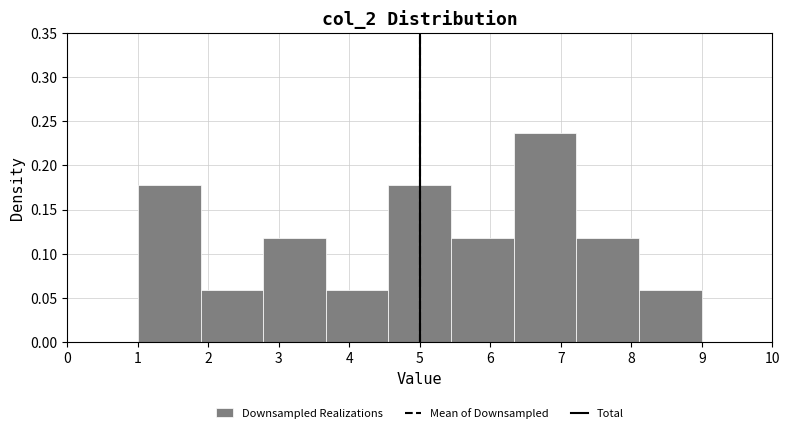

What is the height of the bar covering 5.4 to 6.3 on the x-axis? Neither the bar edges nor the heights are printed on the chart, so give them approximately, as read against the axes.

0.120